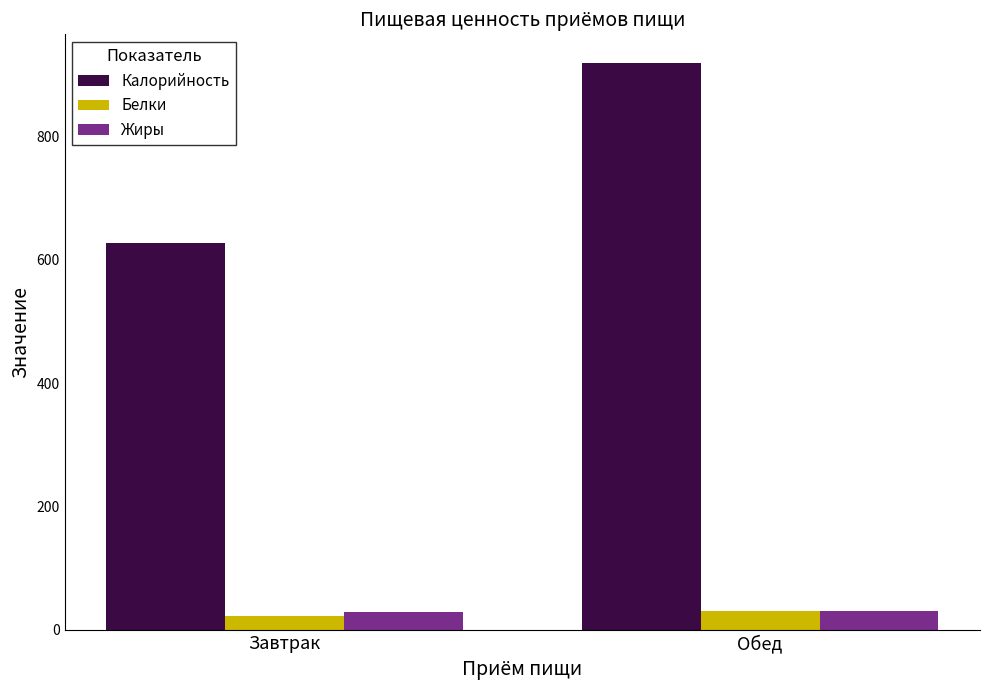

Which series changed the most between Завтрак and Обед?

Калорийность